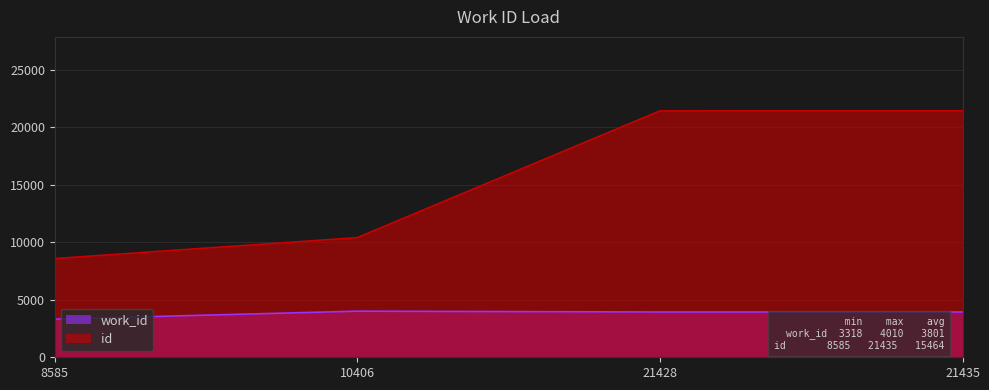

At how many categories does at least one series exceed 11413?

2